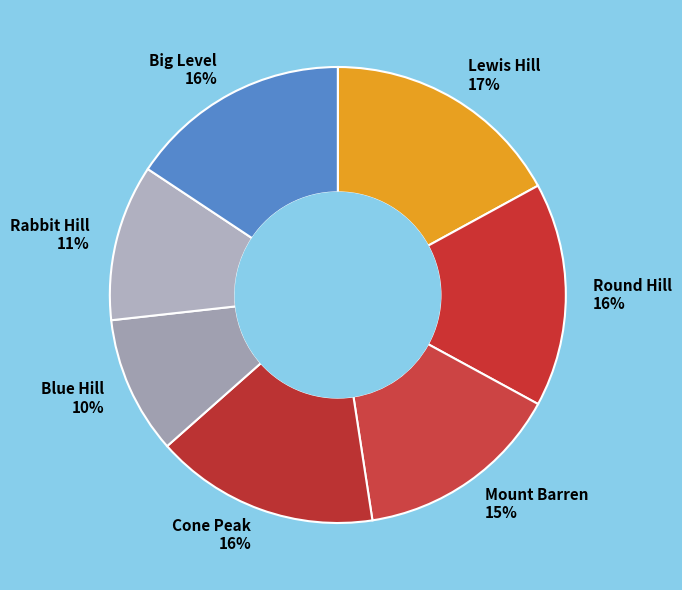

What is the ratio of the value at Cone Peak to the value at Mount Barren?

1.1